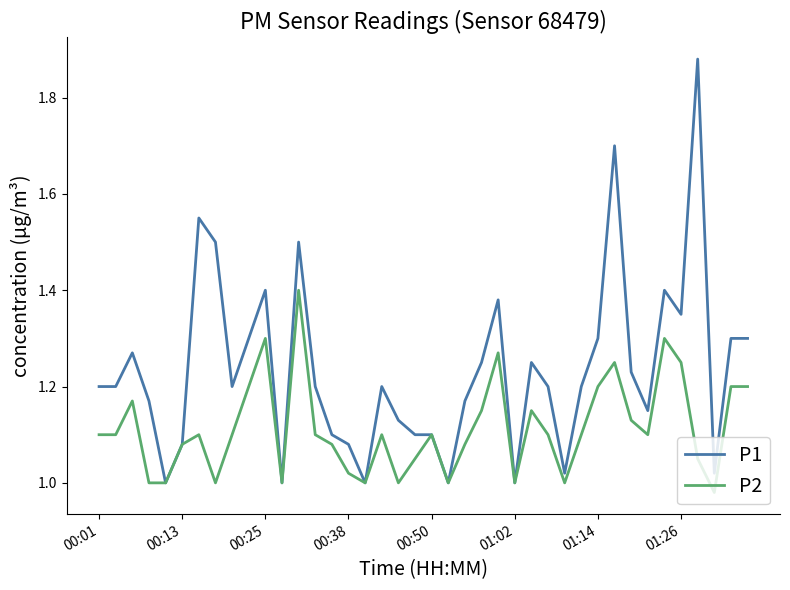

List the series in order of their overall mean, lowest first.

P2, P1